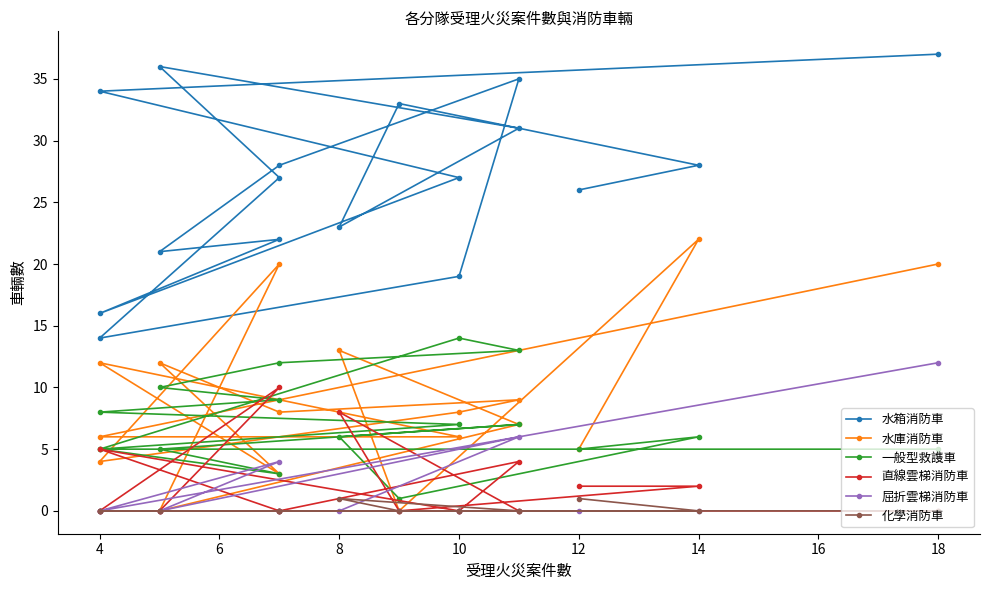

Which series has the largest range (max minus min)?

水箱消防車